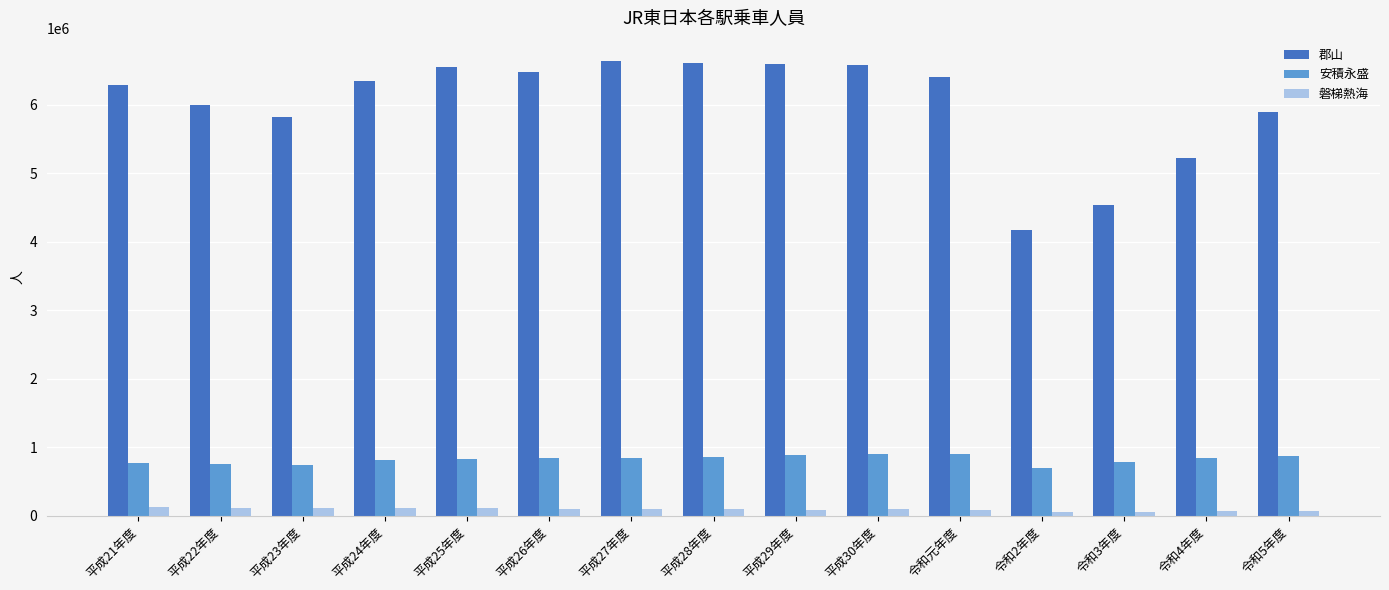

What position from the left is 平成22年度?

2